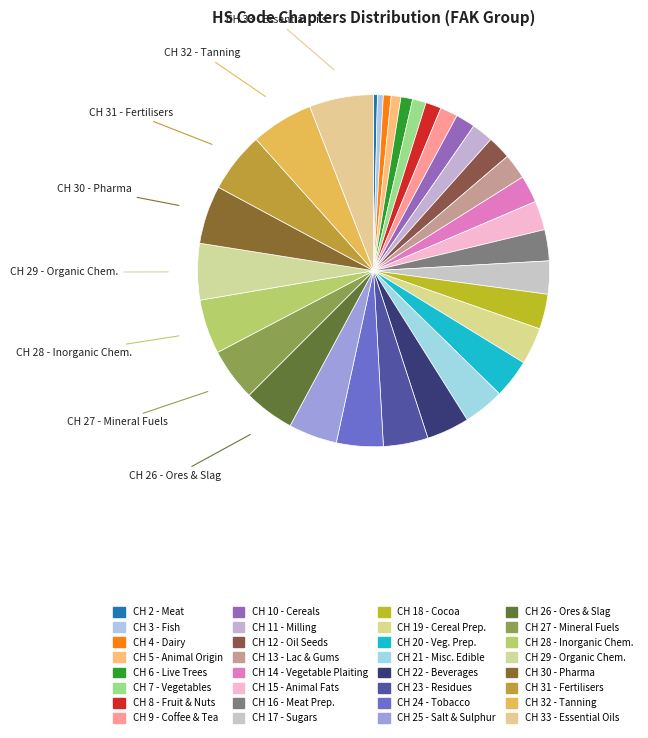

How many segments does this pie chart have?

32